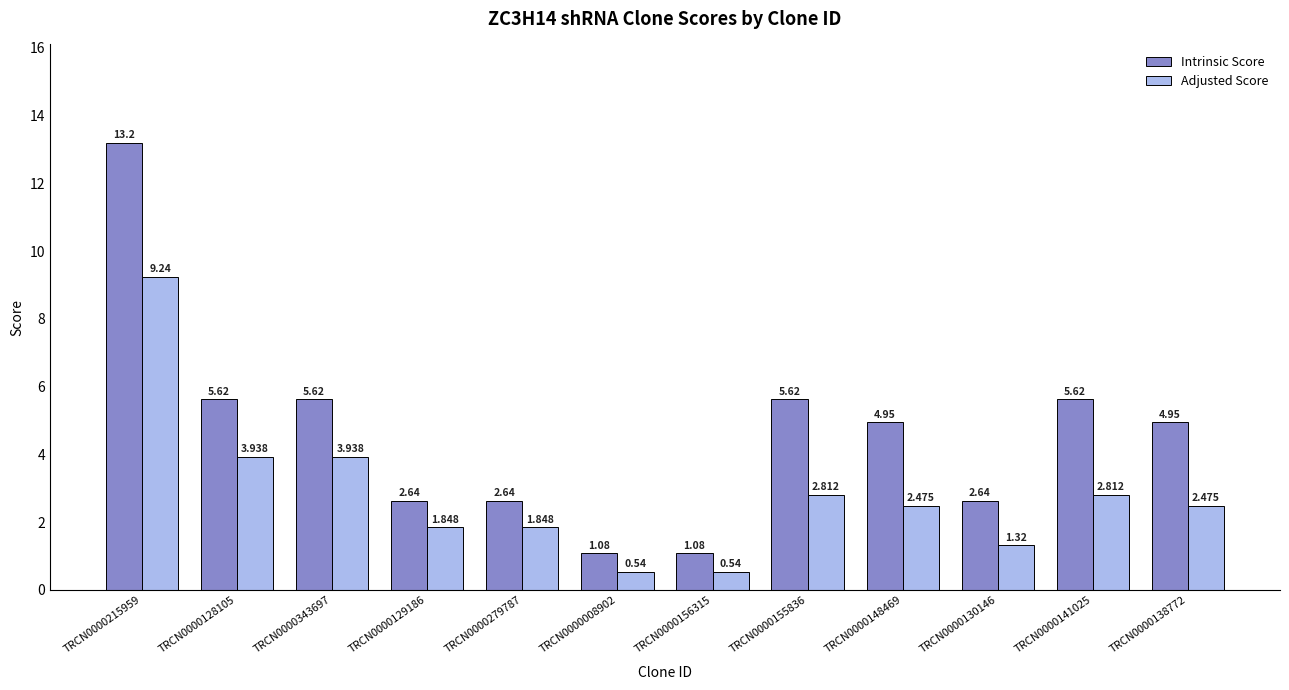

At which category is the sum across all series the highest?

TRCN0000215959